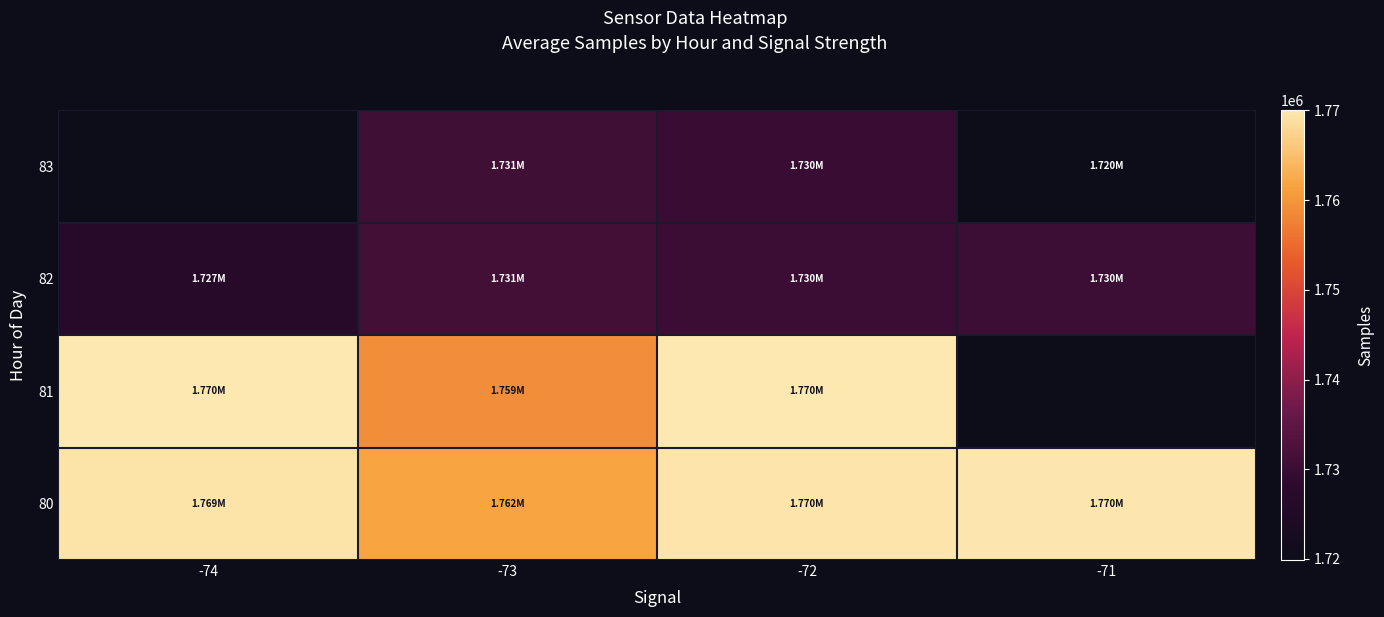

What is the difference between the 83 values at -72 and -71?

10151.5